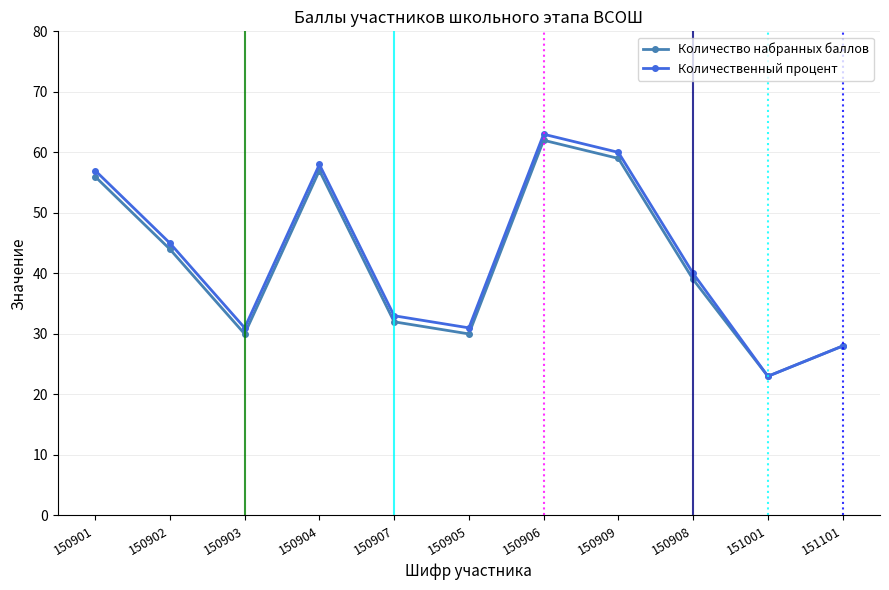

Which series changed the most between 150906 and 151101?

Количественный процент